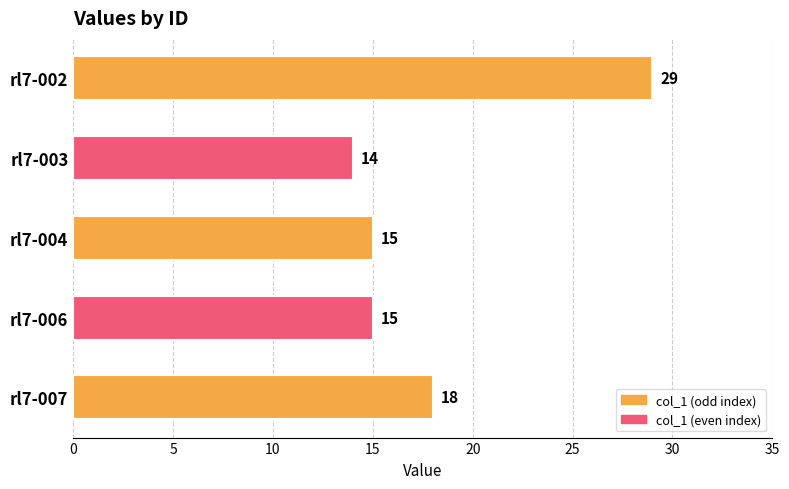

How many bars are there in total?

5